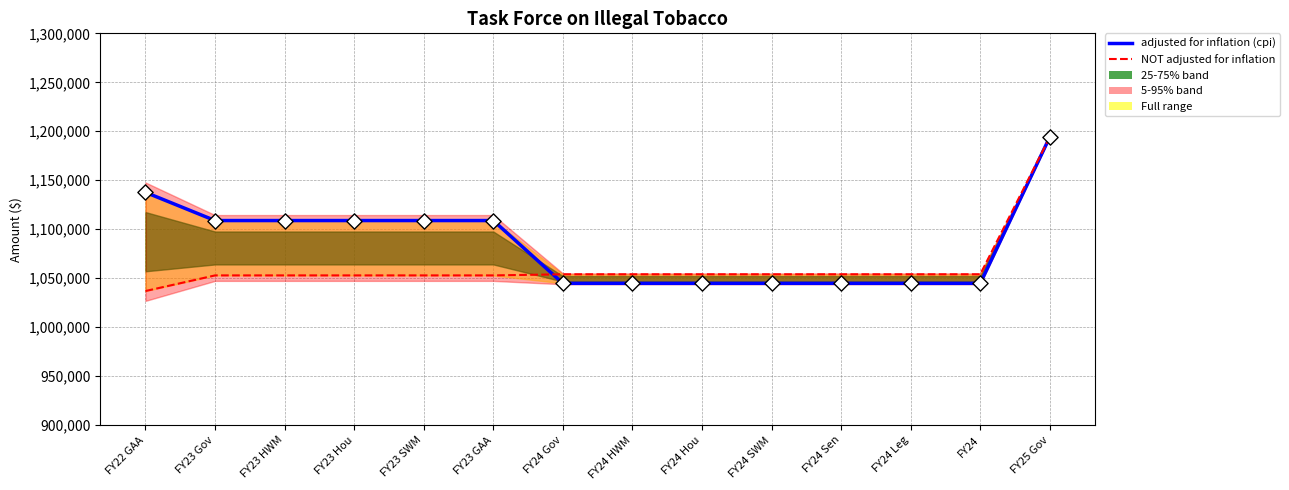

Which series has the widest spread of Y values?

NOT adjusted for inflation